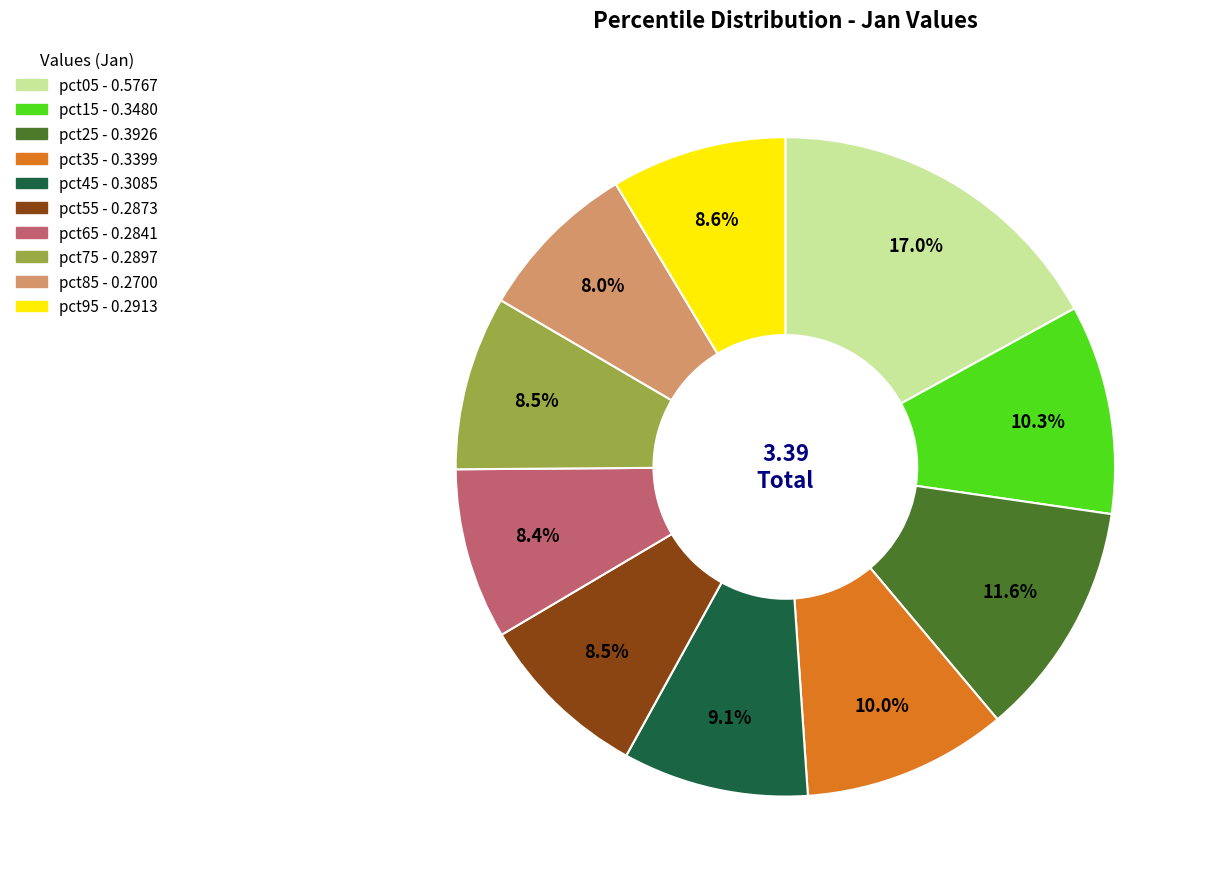

What is the largest slice in the pie chart?

pct05